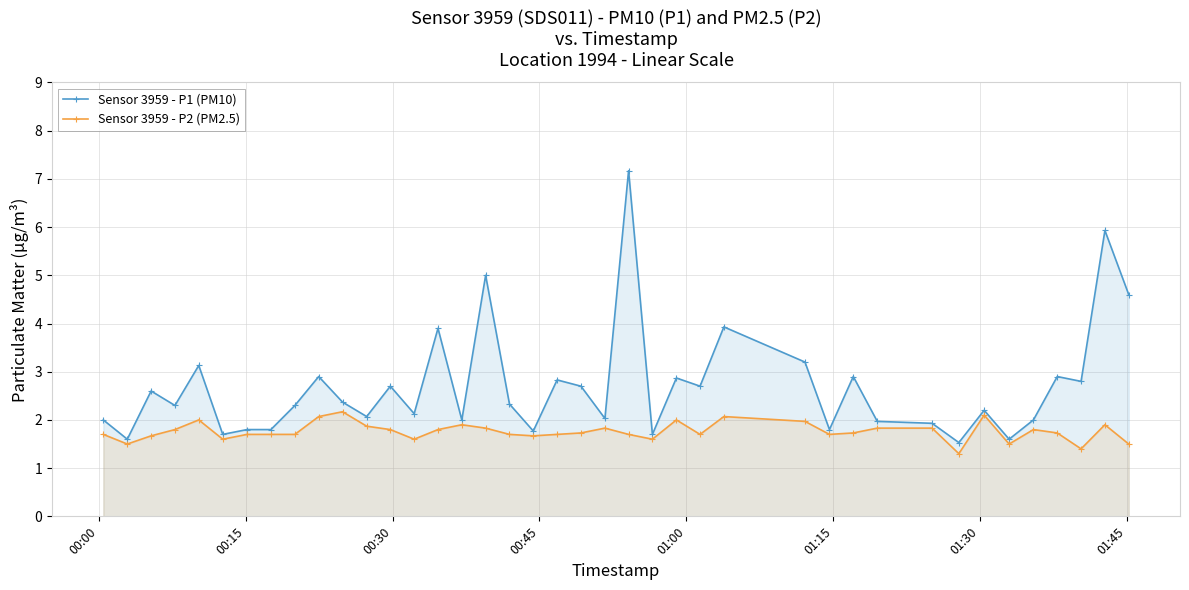

True or false: Sensor 3959 - P1 (PM10) has more than 0 interior local peaks.

True